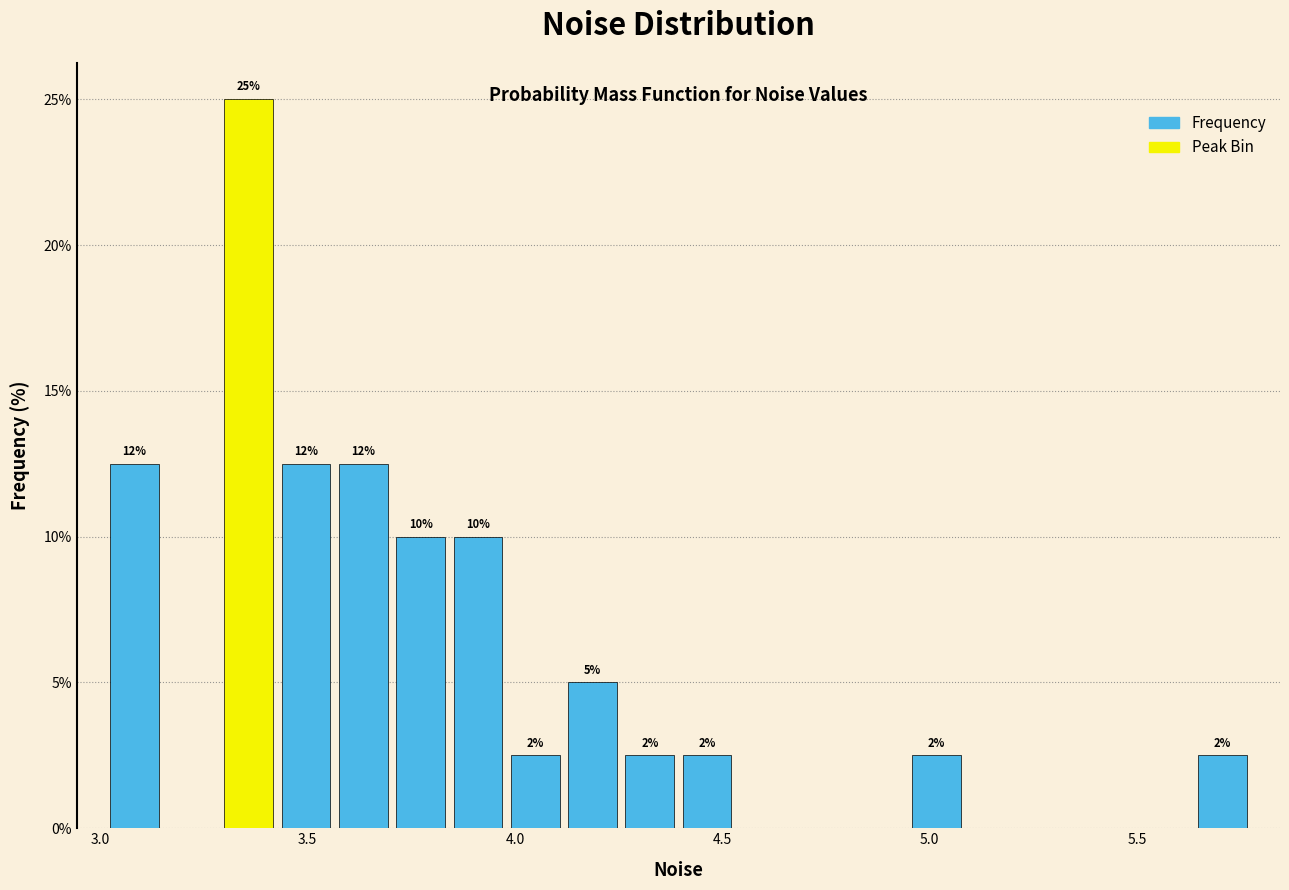

Around what value on the x-axis is the tallest bar? Give the approximate position of its centre, as read against the axis.

3.35